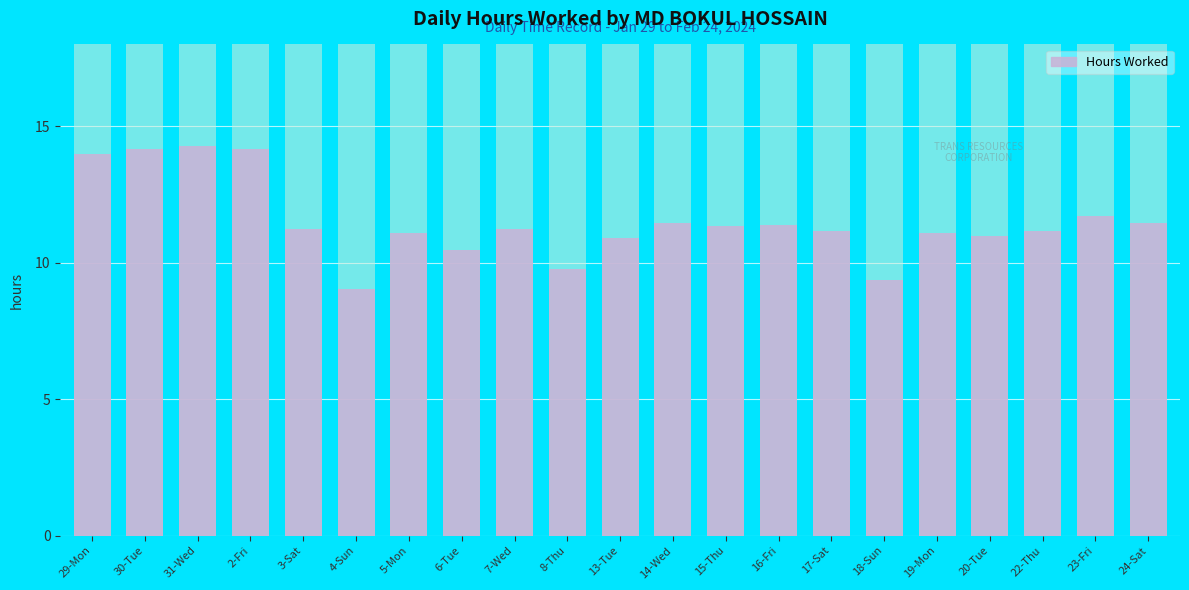

At which category does the chart reach its peak across all series?

31-Wed